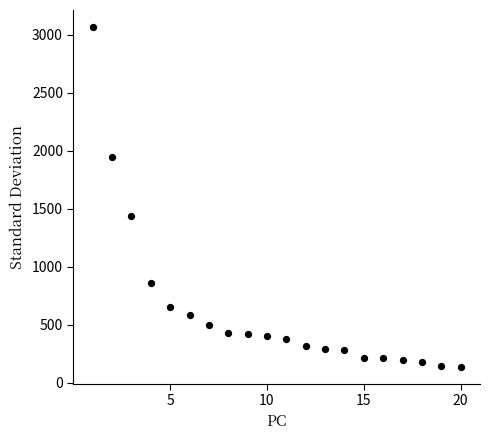

What Y value in the scatter plot is closest to 1603?

1437.4